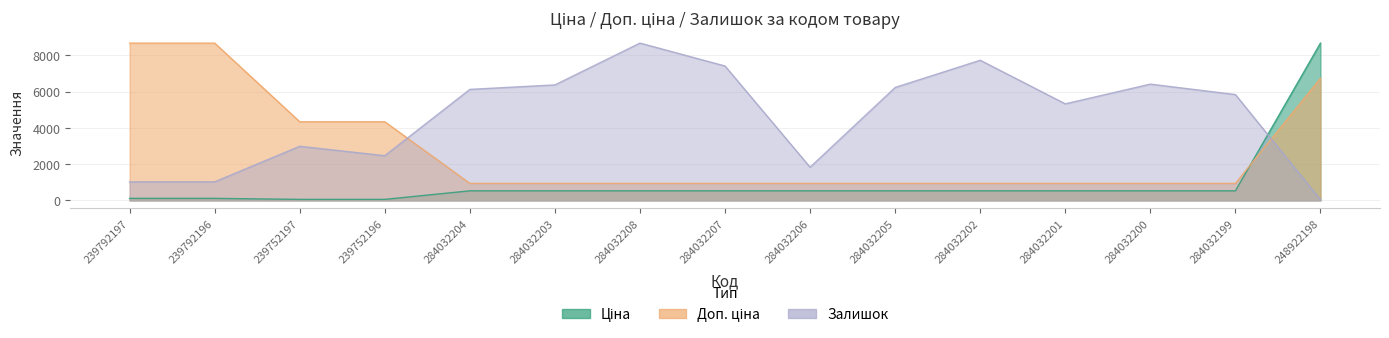

At which category is the sum across all series the highest?

248922198